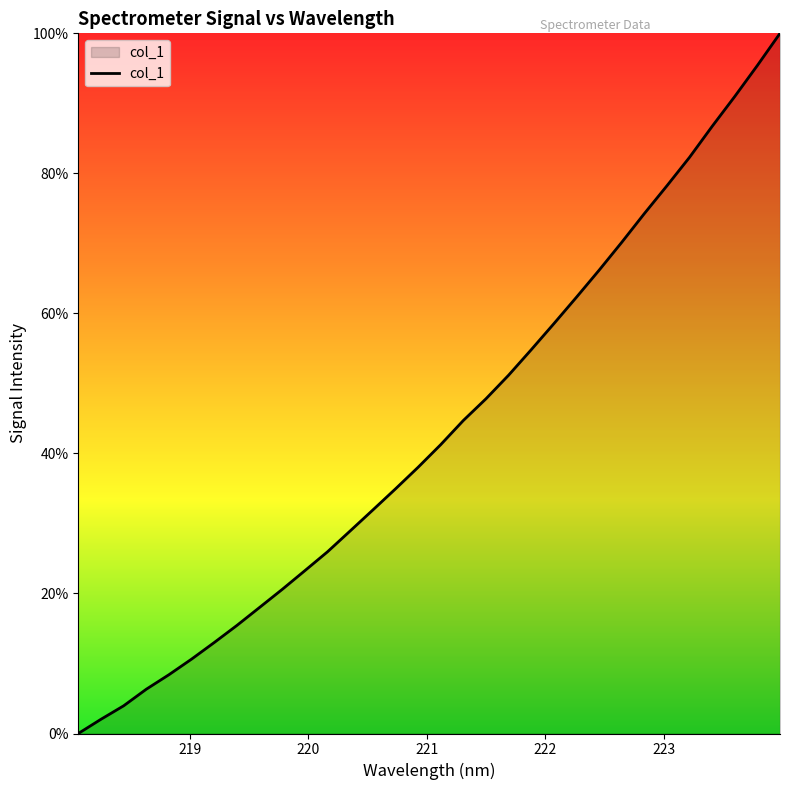

What is the maximum value shown in the chart?

100.0